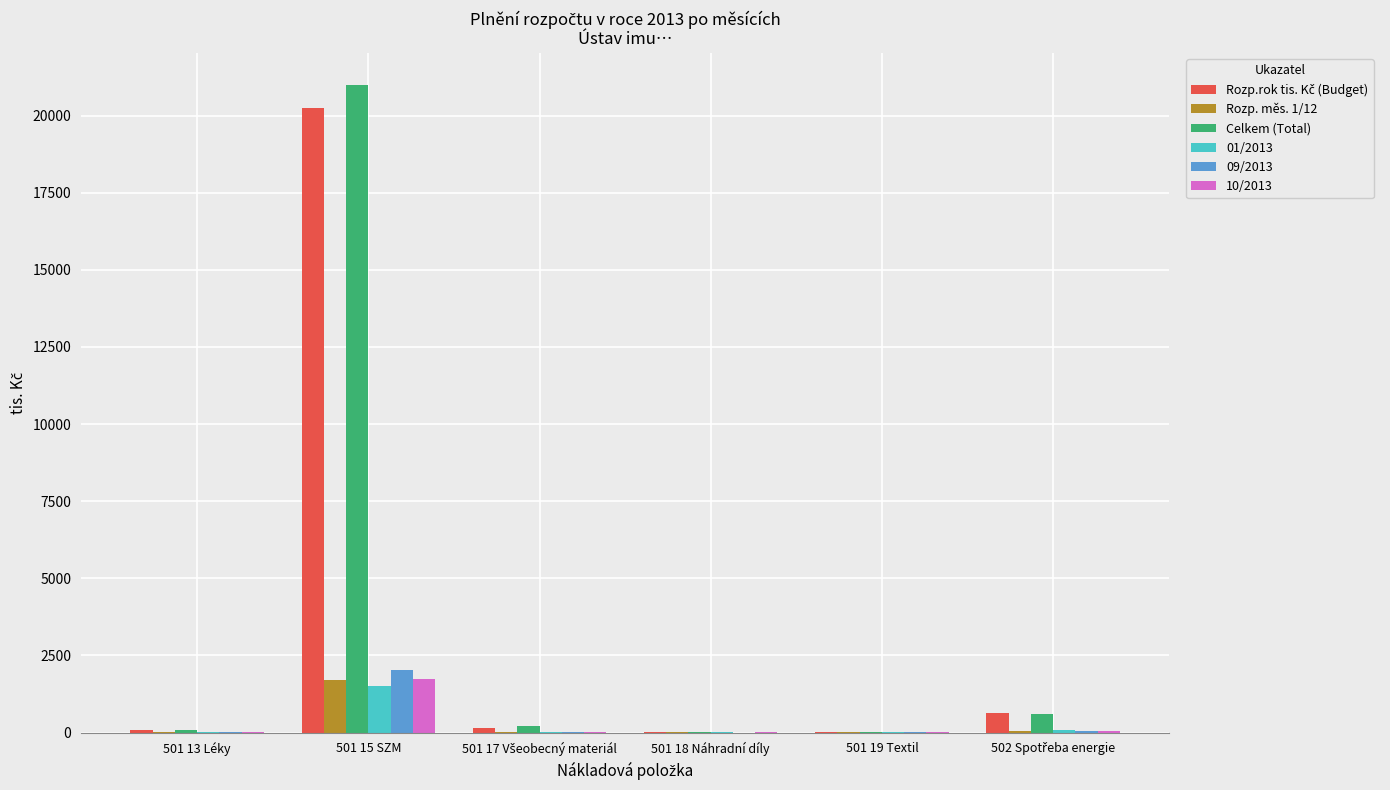

At which category is the sum across all series the highest?

501 15 SZM